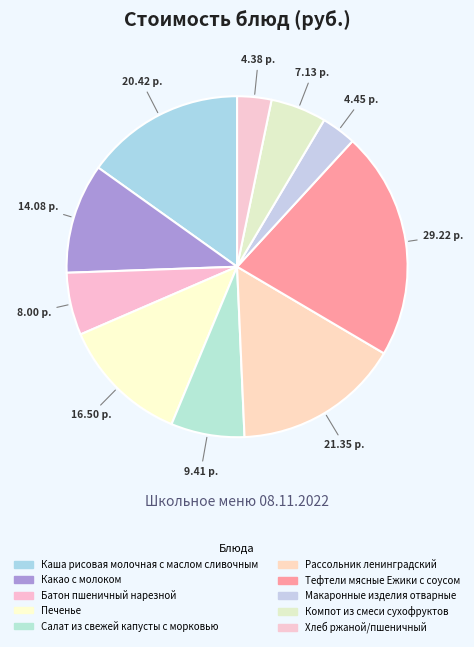

What is the smallest slice in the pie chart?

Хлеб ржаной/пшеничный